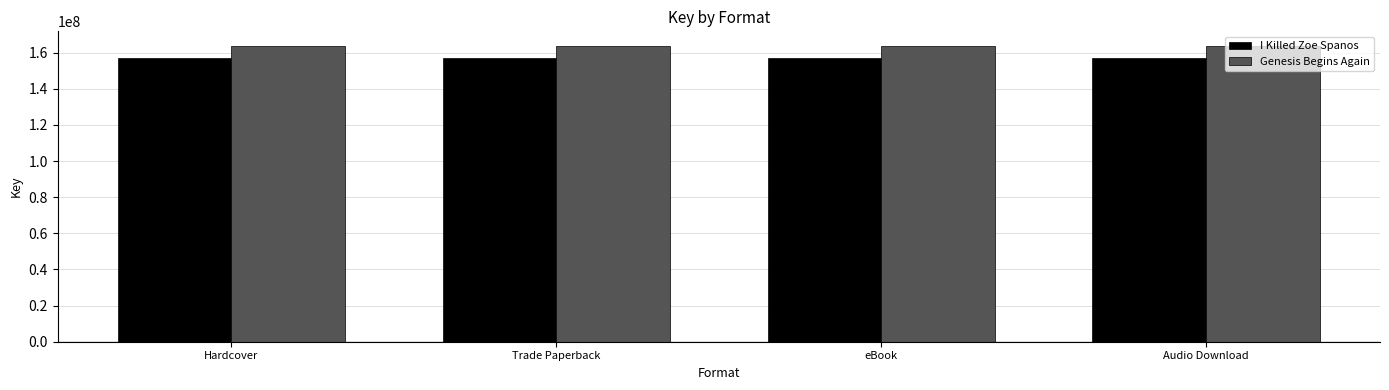

Is it true that Genesis Begins Again equals 52947758 at Trade Paperback?

False